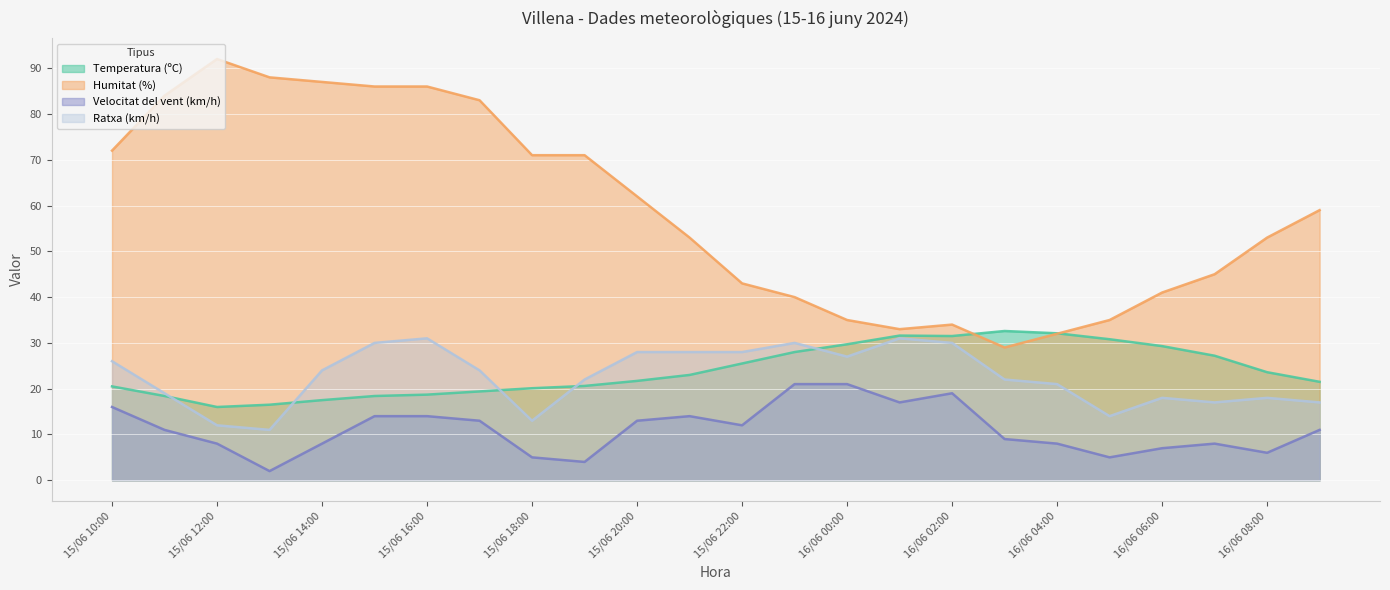

Reading left to right, what are all the values shown in this chart?

Temperatura (ºC): 20.5	18.4	16.0	16.5	17.5	18.4	18.7	19.4	20.1	20.6	21.7	23.0	25.5	28.0	29.7	31.6	31.5	32.6	32.1	30.8	29.3	27.2	23.6	21.5
Humitat (%): 72.0	84.0	92.0	88.0	87.0	86.0	86.0	83.0	71.0	71.0	62.0	53.0	43.0	40.0	35.0	33.0	34.0	29.0	32.0	35.0	41.0	45.0	53.0	59.0
Velocitat del vent (km/h): 16.0	11.0	8.0	2.0	8.0	14.0	14.0	13.0	5.0	4.0	13.0	14.0	12.0	21.0	21.0	17.0	19.0	9.0	8.0	5.0	7.0	8.0	6.0	11.0
Ratxa (km/h): 26.0	19.0	12.0	11.0	24.0	30.0	31.0	24.0	13.0	22.0	28.0	28.0	28.0	30.0	27.0	31.0	30.0	22.0	21.0	14.0	18.0	17.0	18.0	17.0